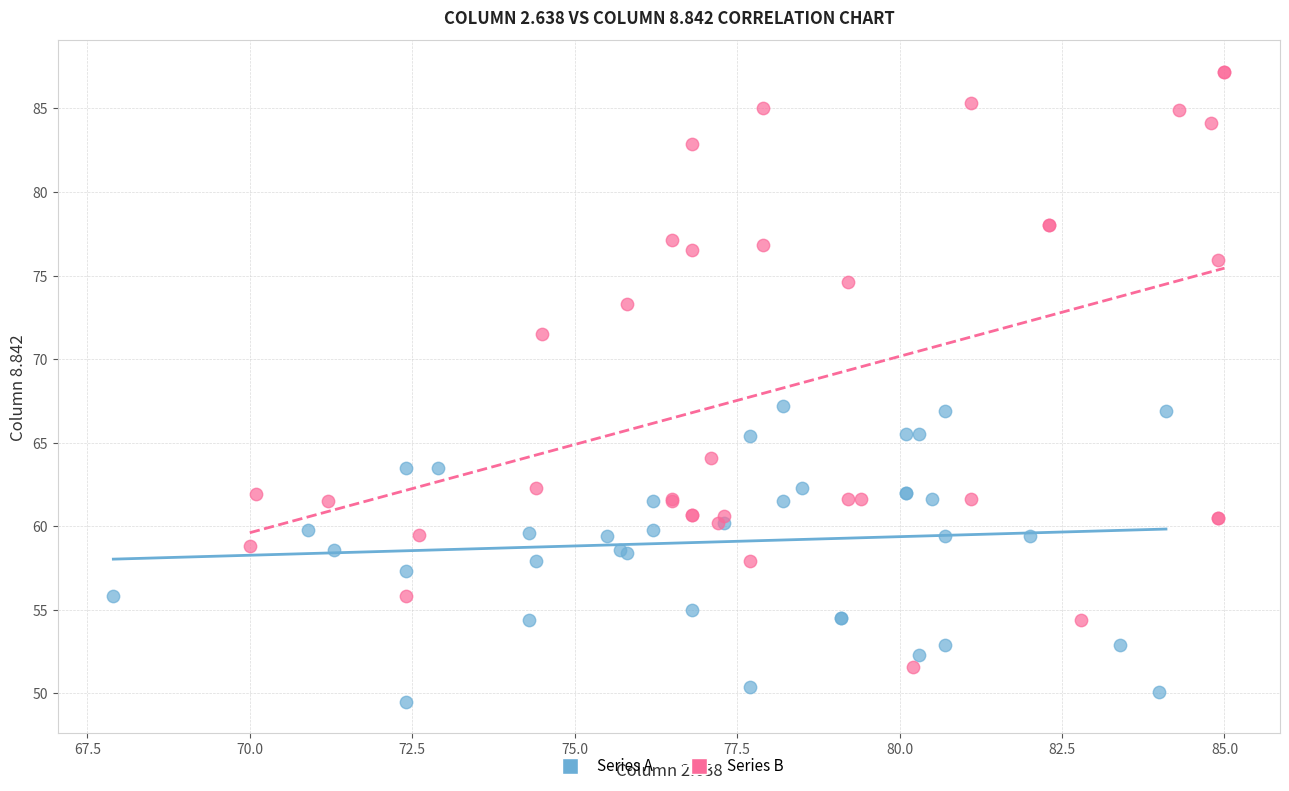

Which series has the widest spread of Y values?

Series B